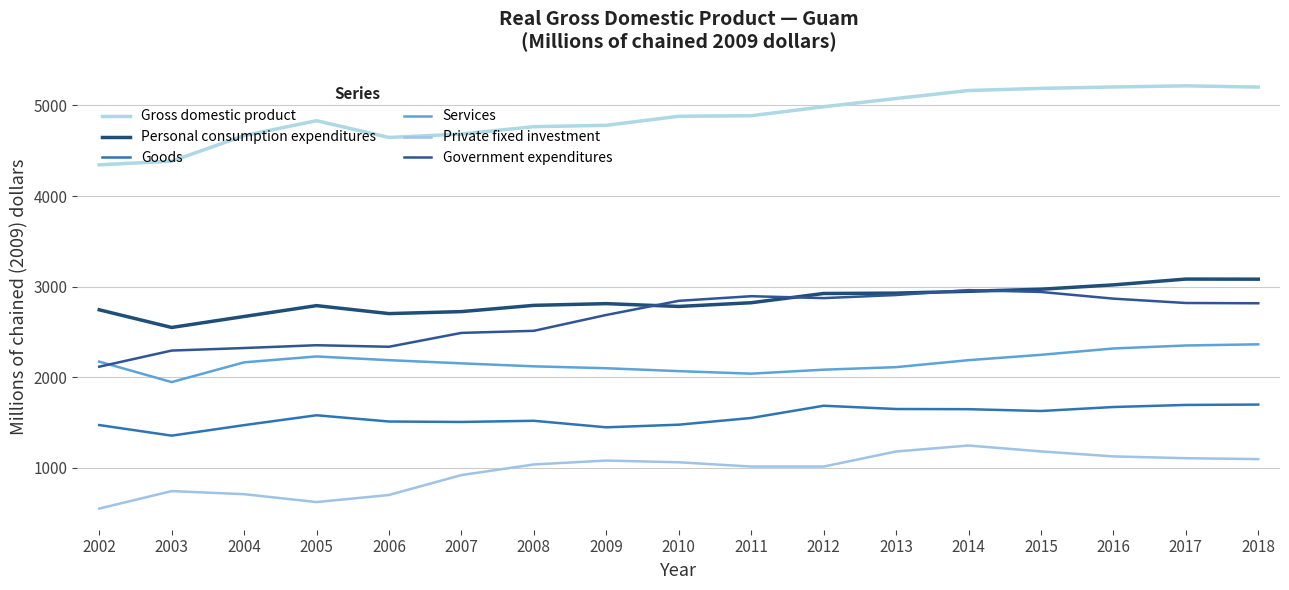

What is the difference between the maximum and minimum values in the Services series?

417